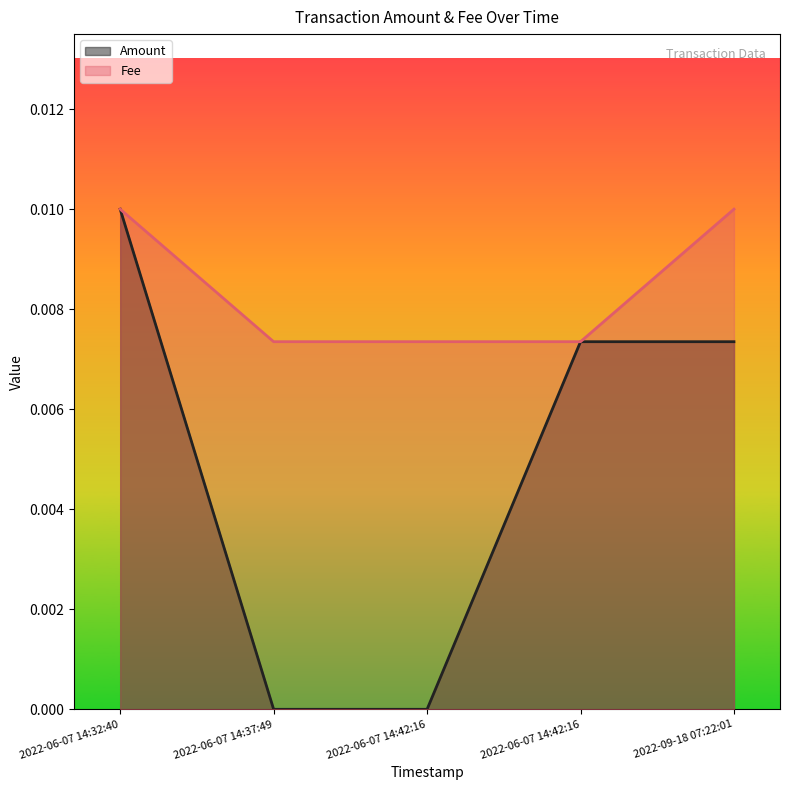

How many positive values does the Amount series have?

3